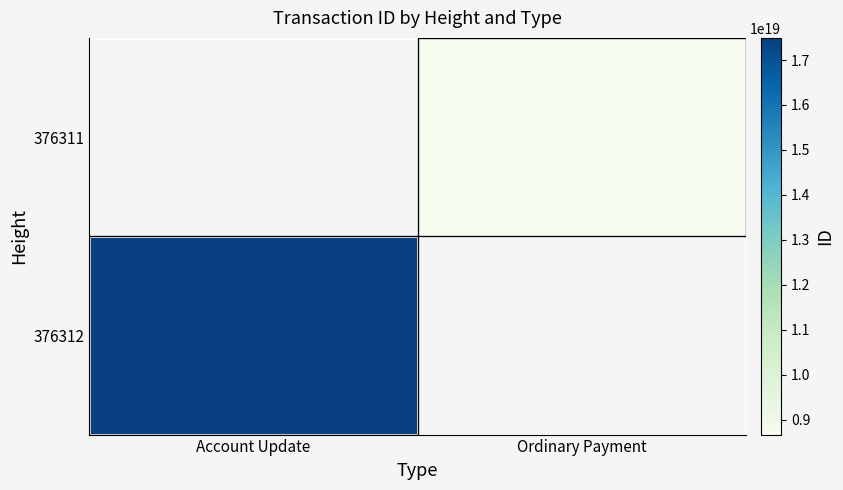

True or false: 376312 has a value of 17492114192625874944.0 at Account Update.

True